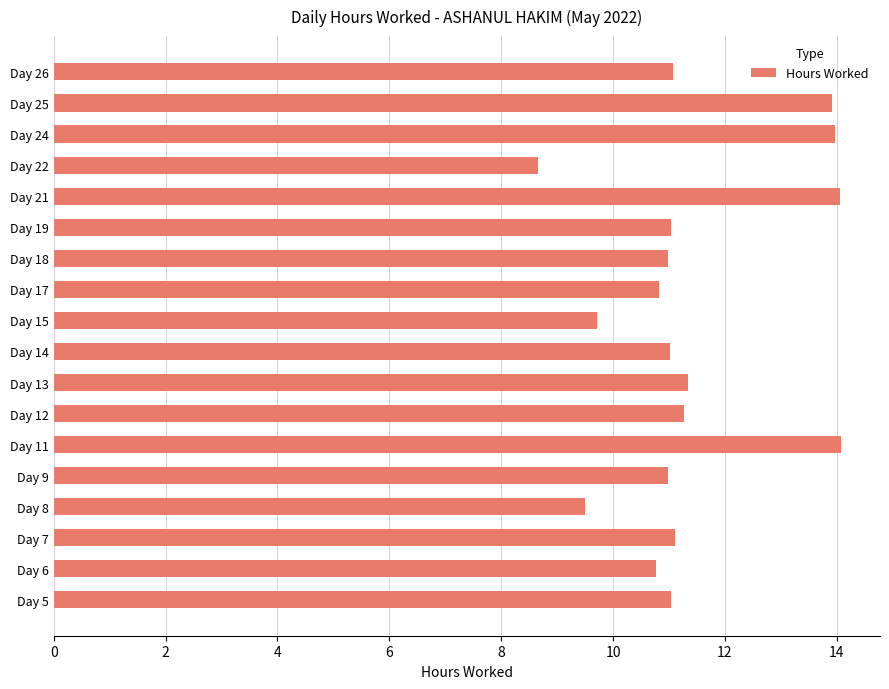

Is it true that the value at Day 5 is 11.0?

True